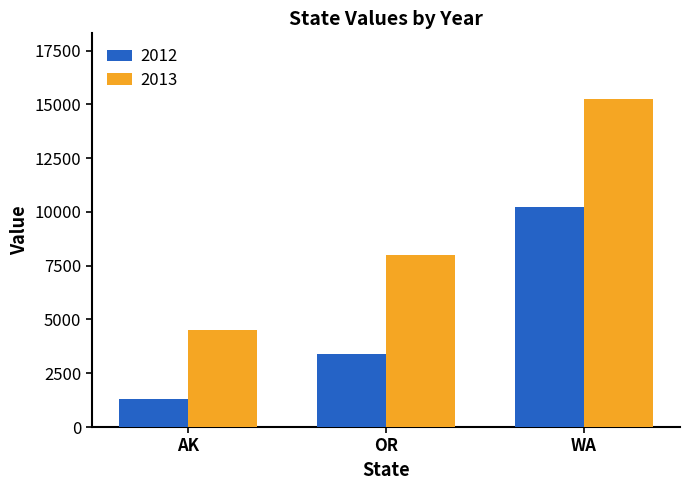

How many series are shown in this chart?

2